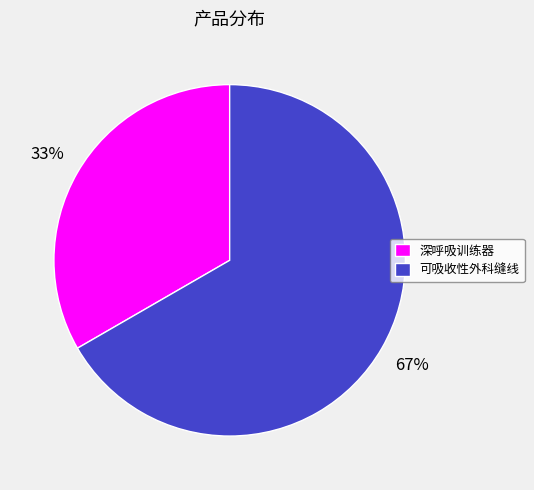

What is the ratio of the value at 深呼吸训练器 to the value at 可吸收性外科缝线?

0.5